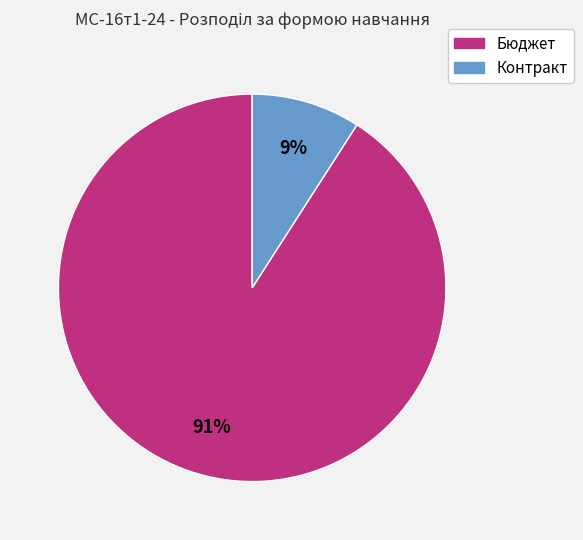

Is the sum of Бюджет and Контракт greater than half?

Yes